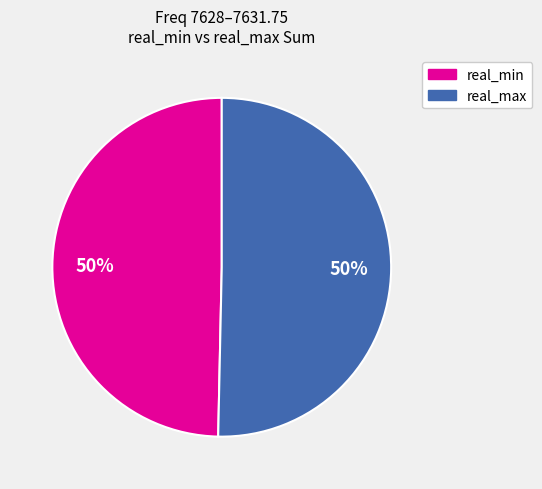

To the nearest percent, what is the average slice percentage?

50%